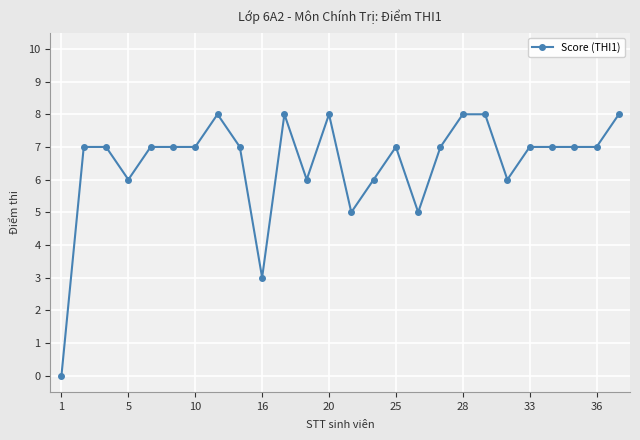

How many lines are shown in the chart?

1